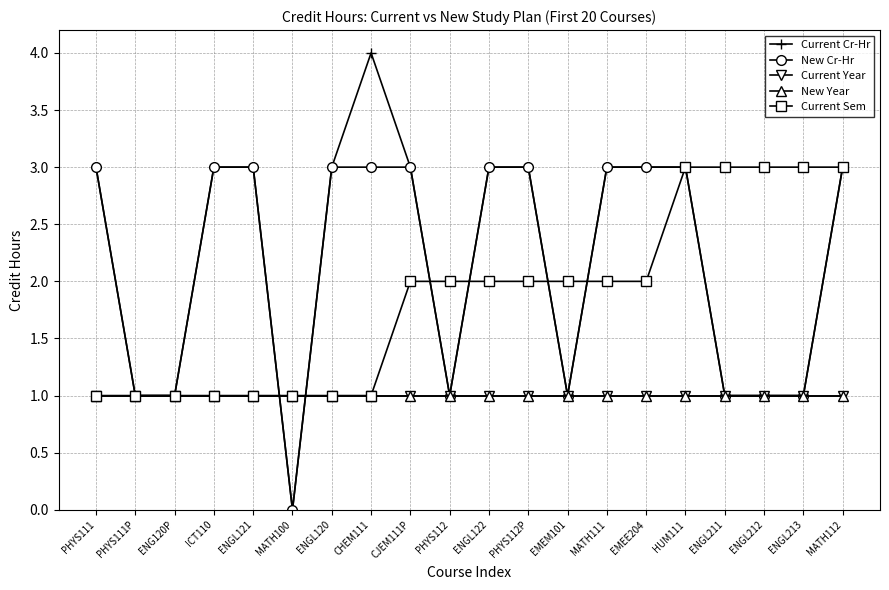

Does the chart have visible grid lines?

Yes